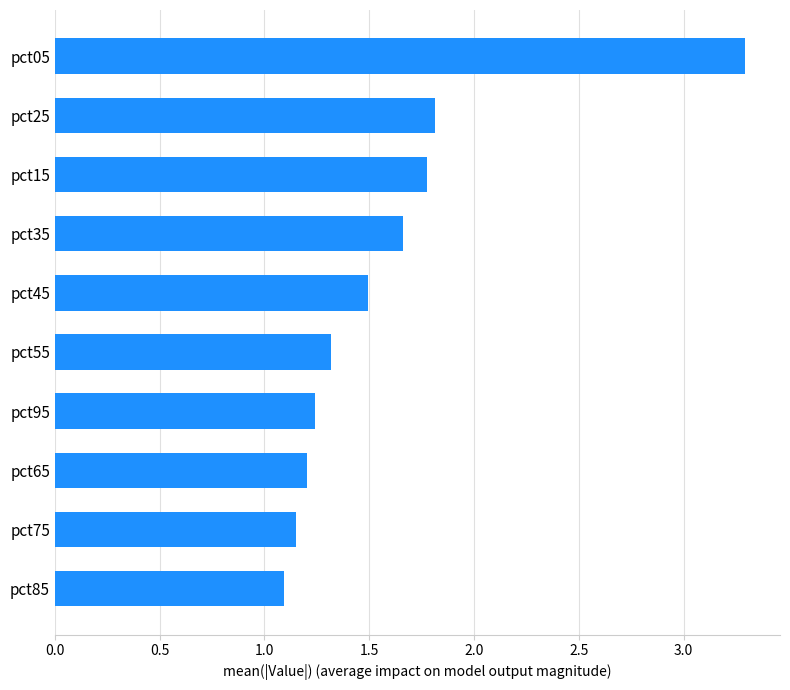

What is the difference between the maximum and minimum values?

2.2